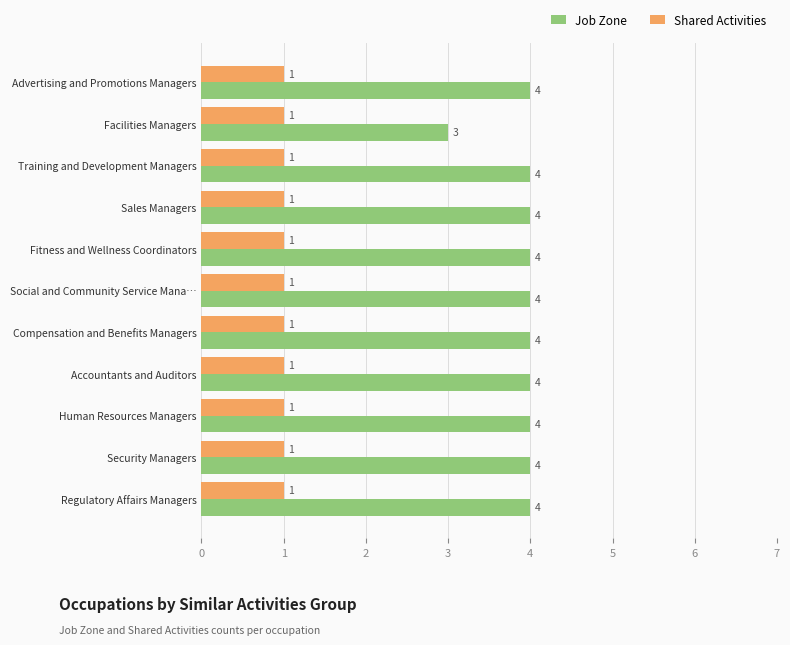

Is the value of Job Zone at Security Managers greater than the value of Shared Activities at Advertising and Promotions Managers?

Yes